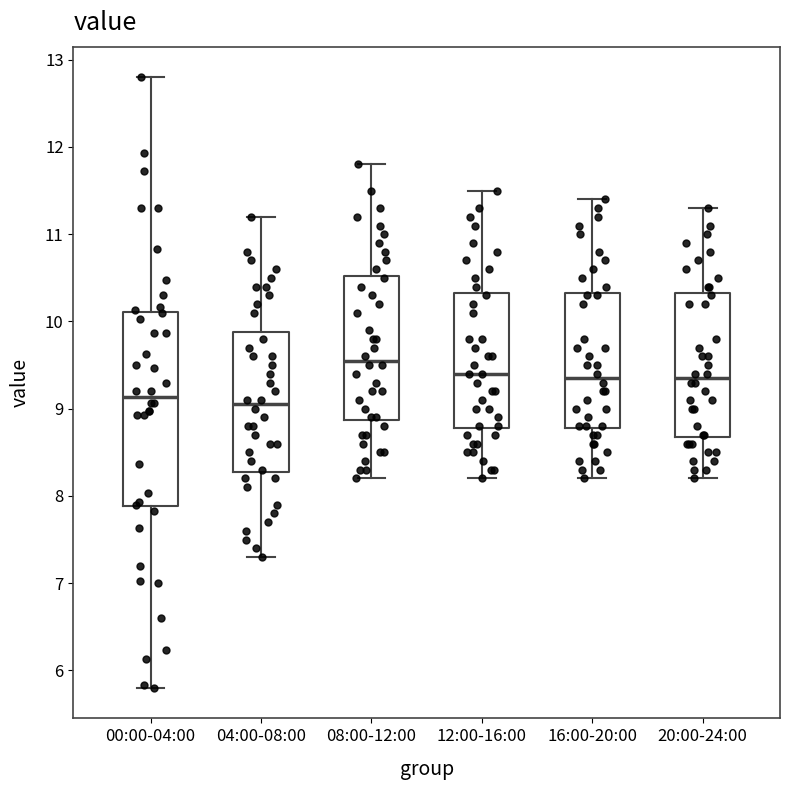

Which box's median line is the highest?

08:00-12:00